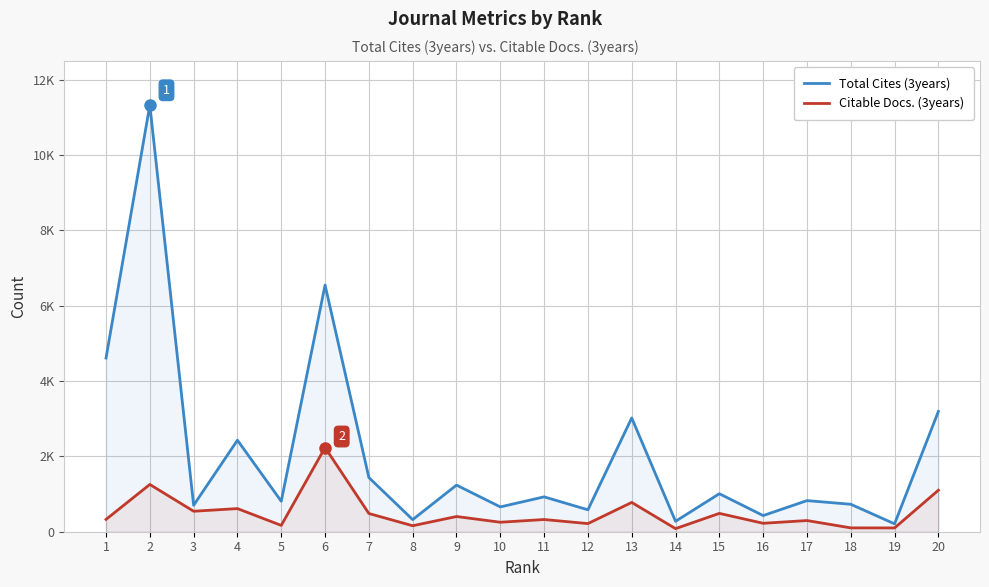

Does the chart have visible grid lines?

Yes